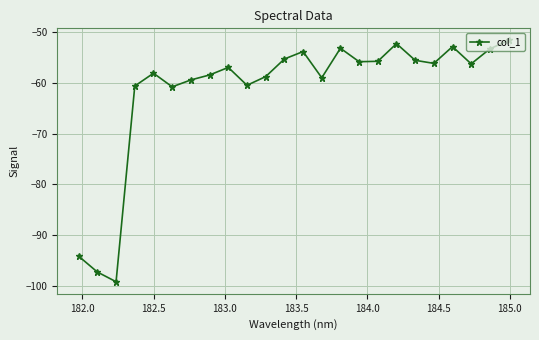

What is the value of the 7th point from the left?

-59.4